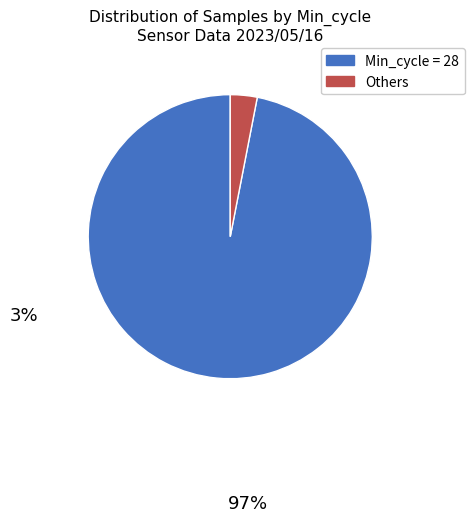

What is the ratio of the value at Min_cycle = 28 to the value at Others?

31.8